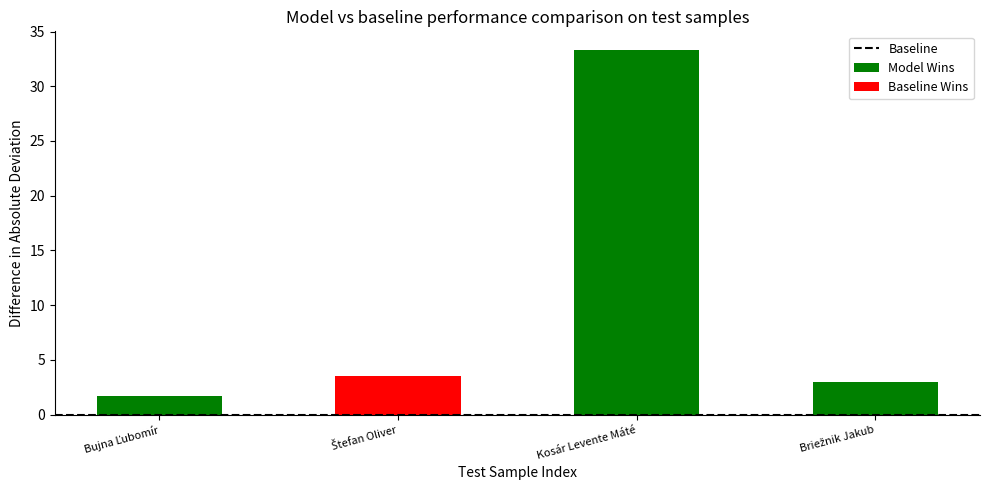

Count the number of categories in the chart.

4